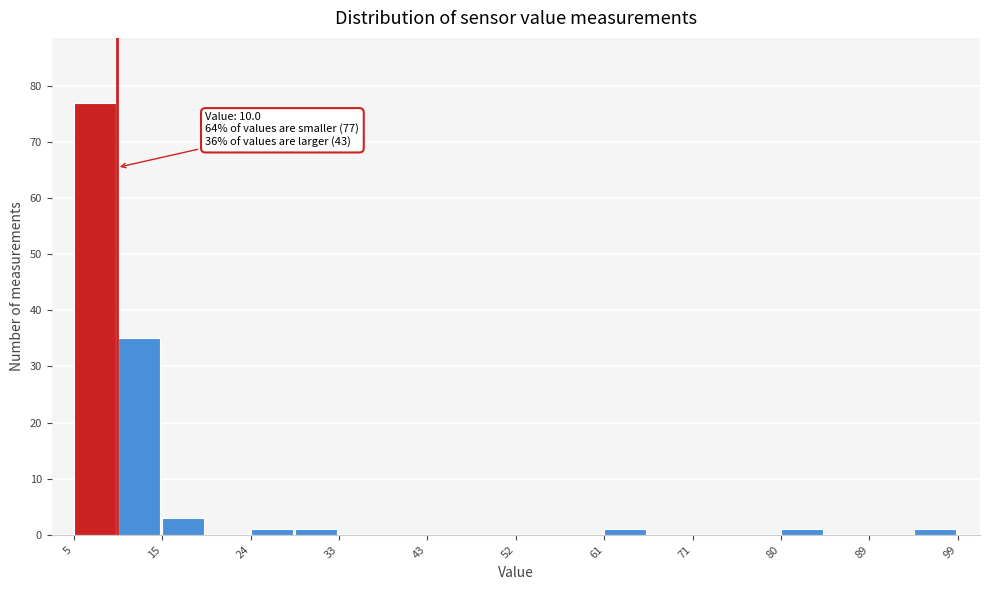

Over which range of the x-axis is the bar tallest?

5 to 10